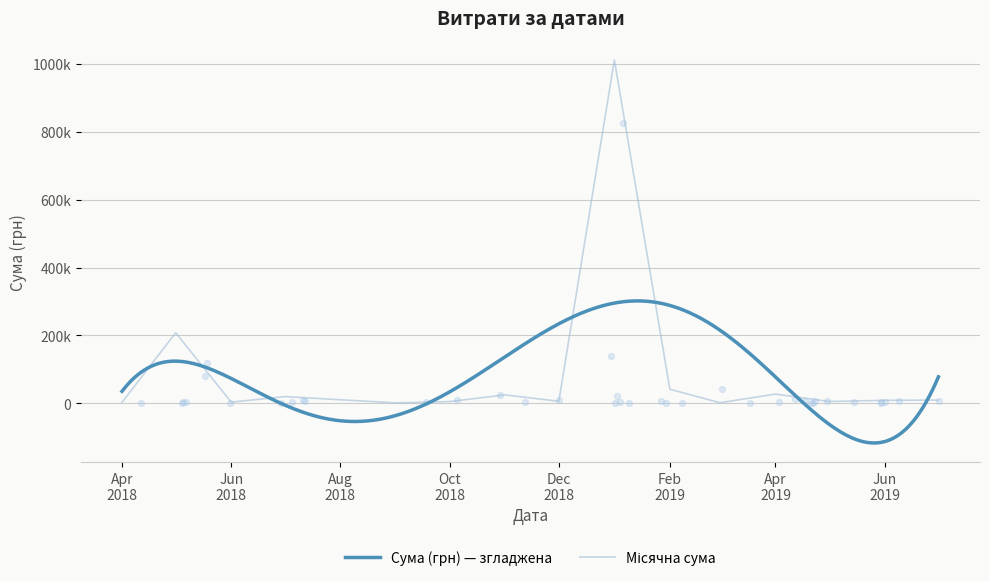

What is the change in value from 1 to 13?

-5171.5